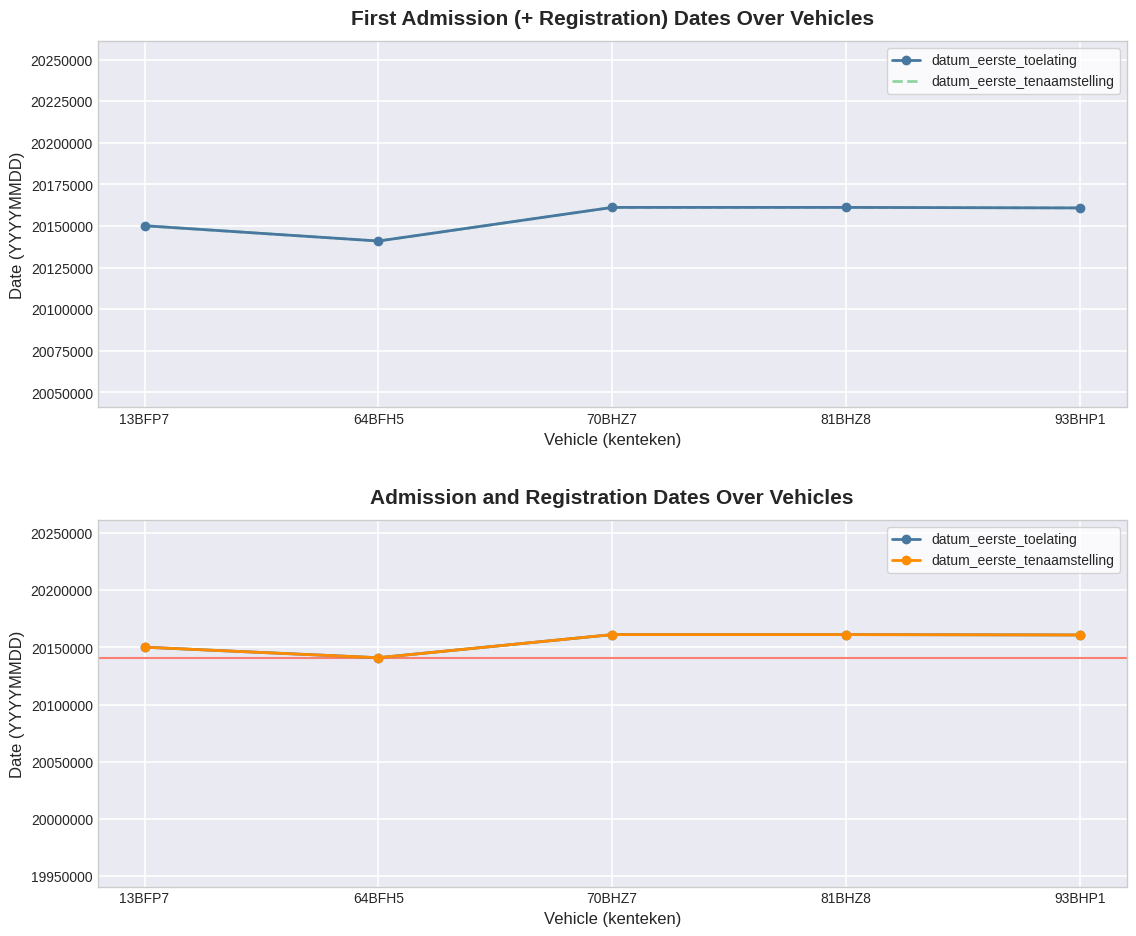

At which category is the sum across all series the highest?

81BHZ8